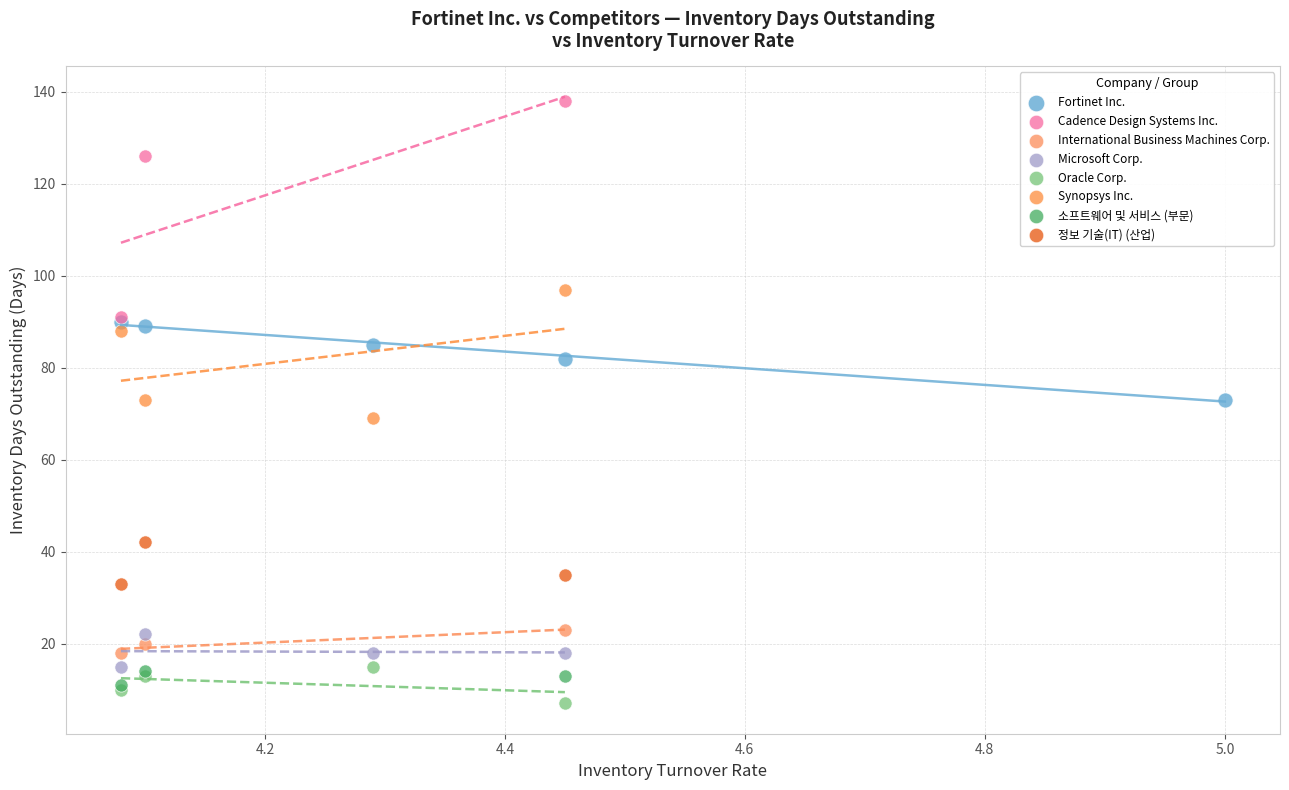

Which series reaches the minimum Y coordinate?

Oracle Corp.